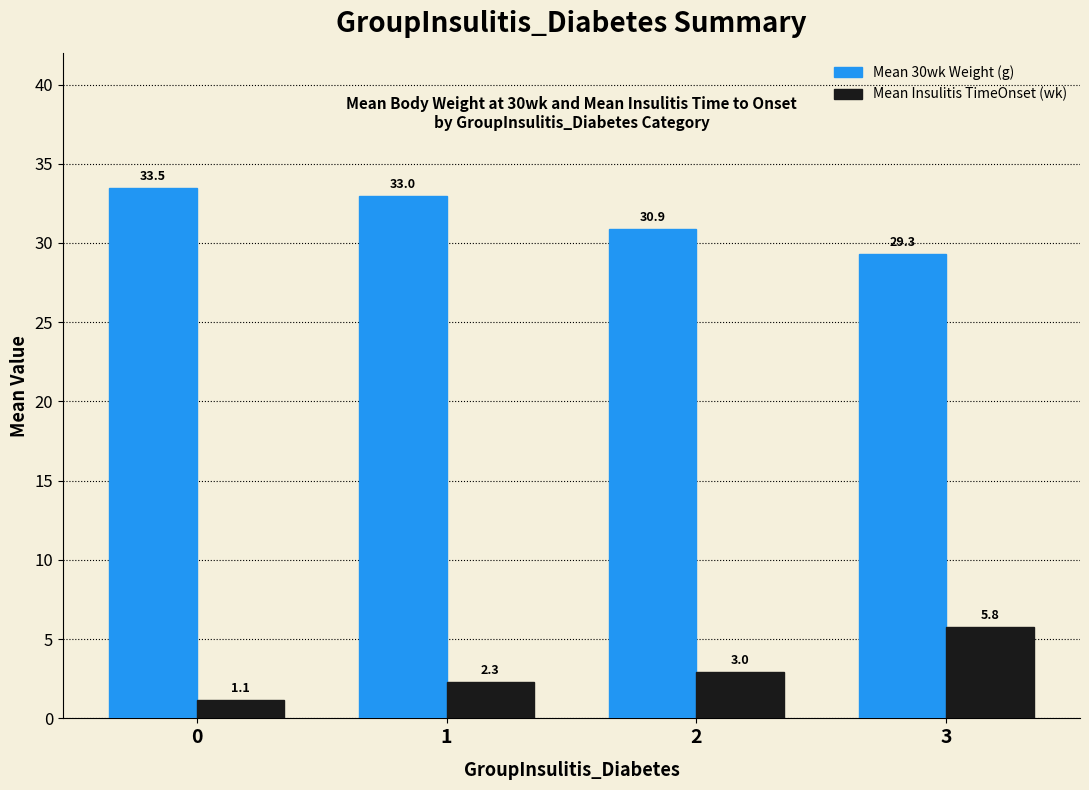

The Mean Insulitis TimeOnset (wk) series shows 8.6 at 3. True or false?

False